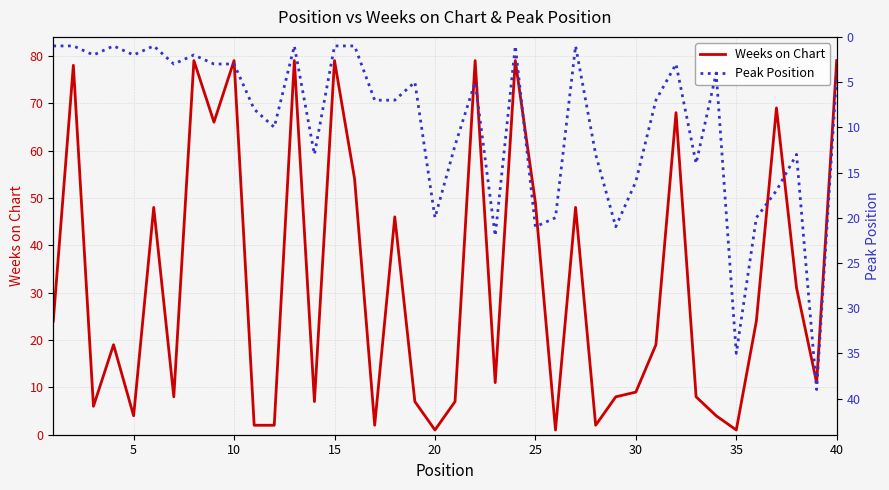

What is the highest value of the Weeks on Chart series?

79